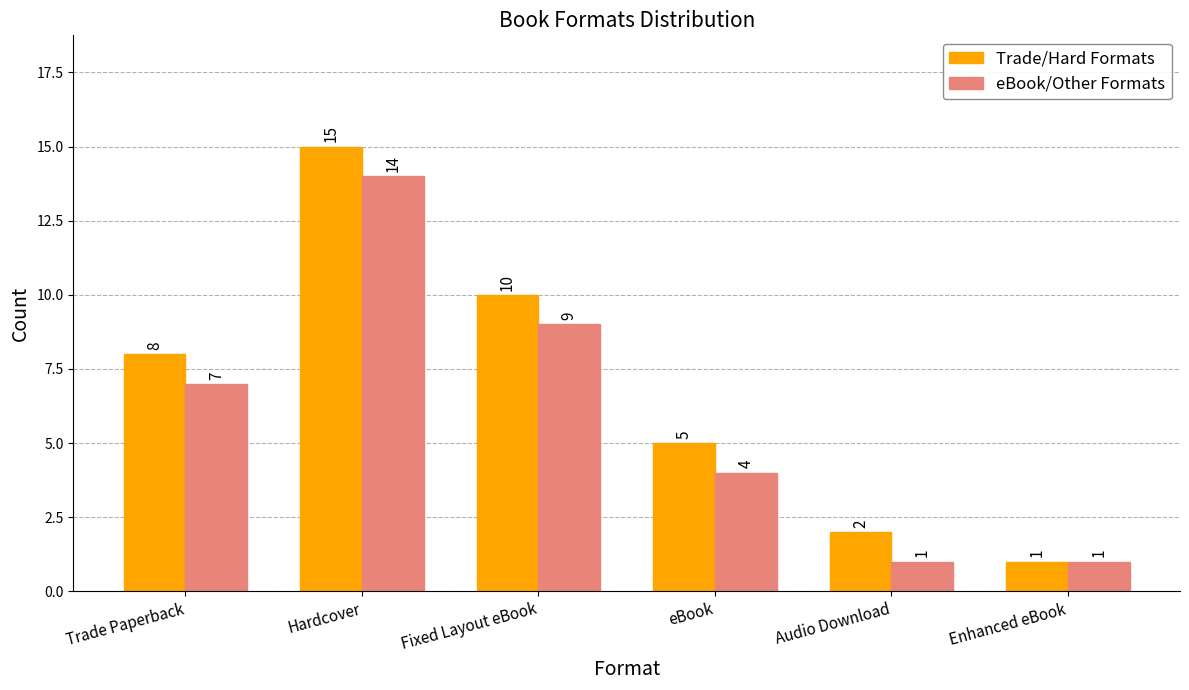

What is the label of the 5th bar from the left?

Audio Download